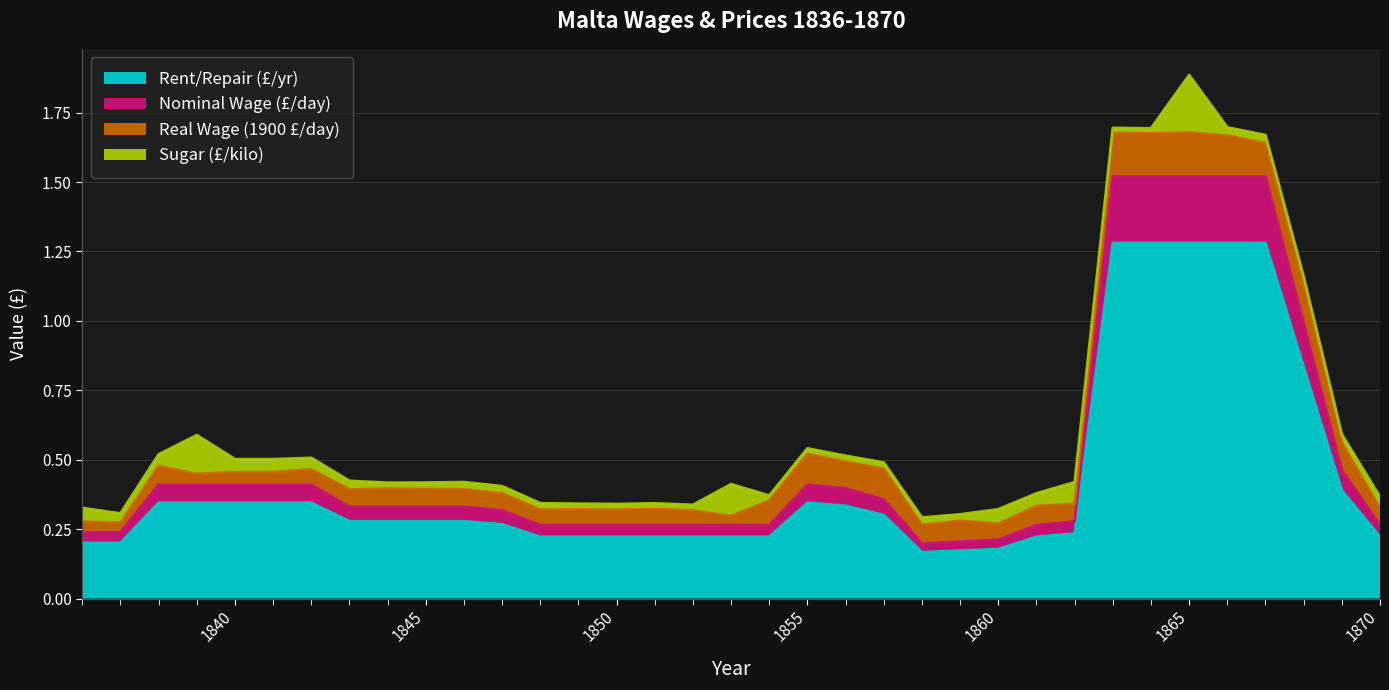

Is the value of Nominal Wage (£/day) at 1868 greater than the value of Rent/Repair (£/yr) at 1862?

Yes